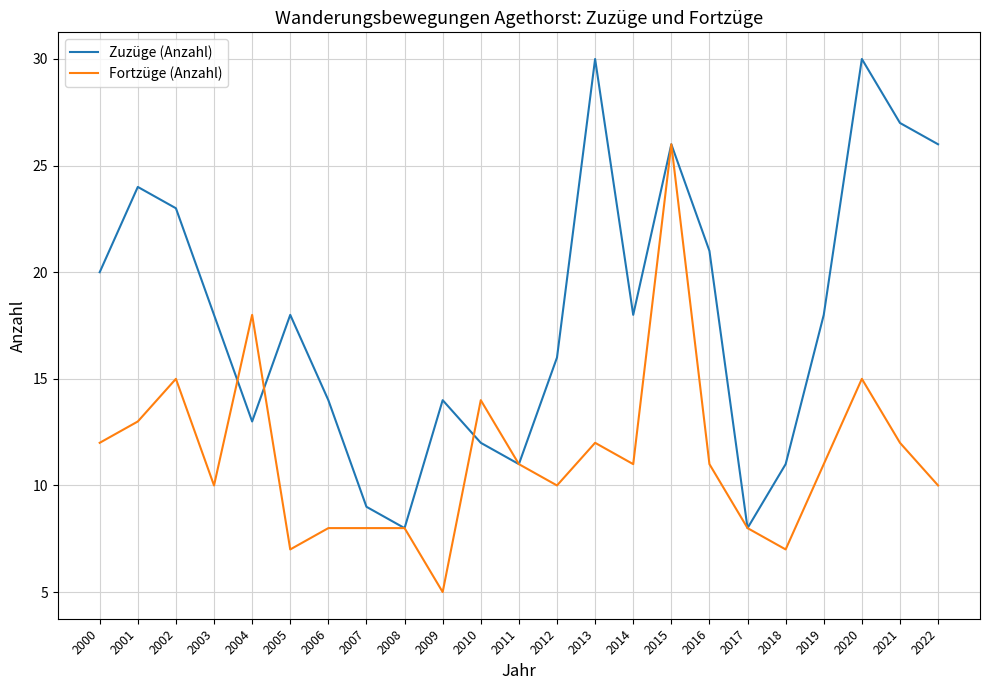

Between 2007 and 2009, which series saw the biggest shift?

Zuzüge (Anzahl)